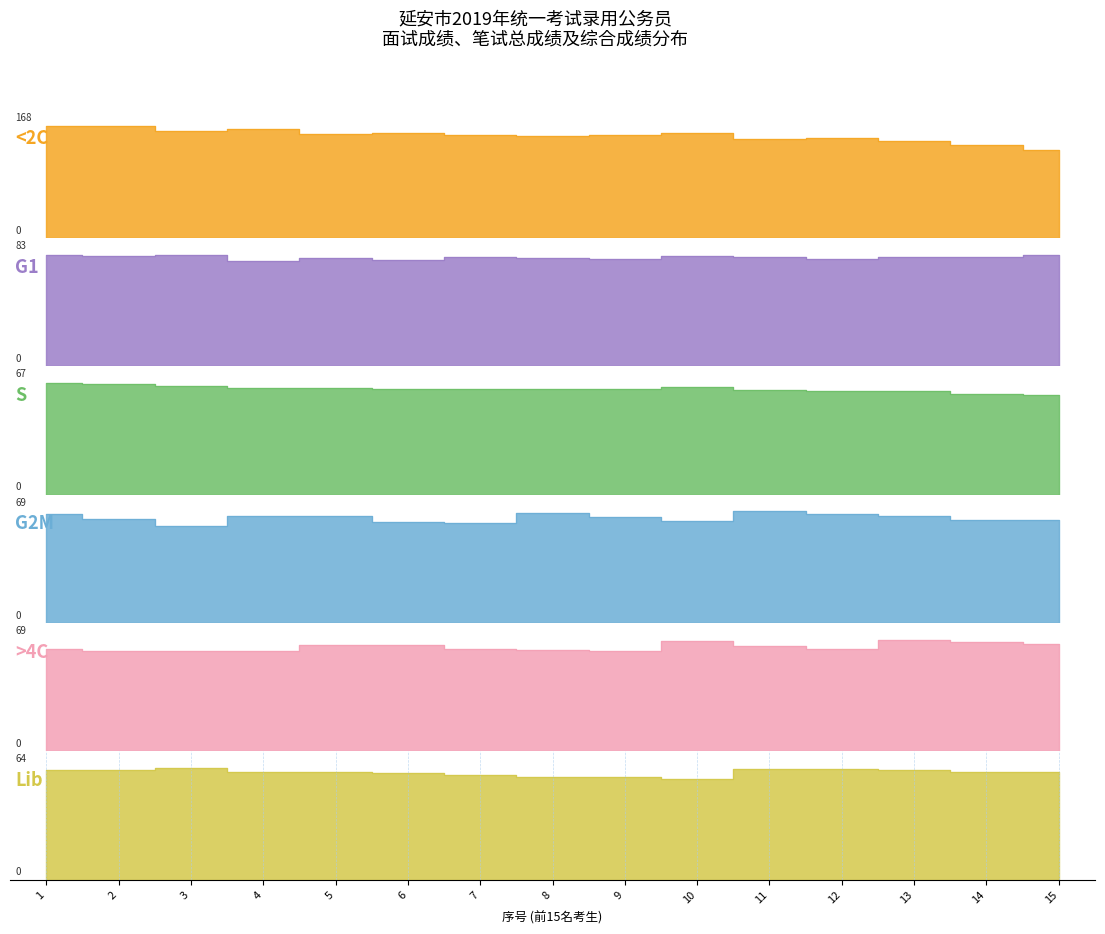

Is the value of Lib at 6 greater than the value of 综合成绩 at 8?

No